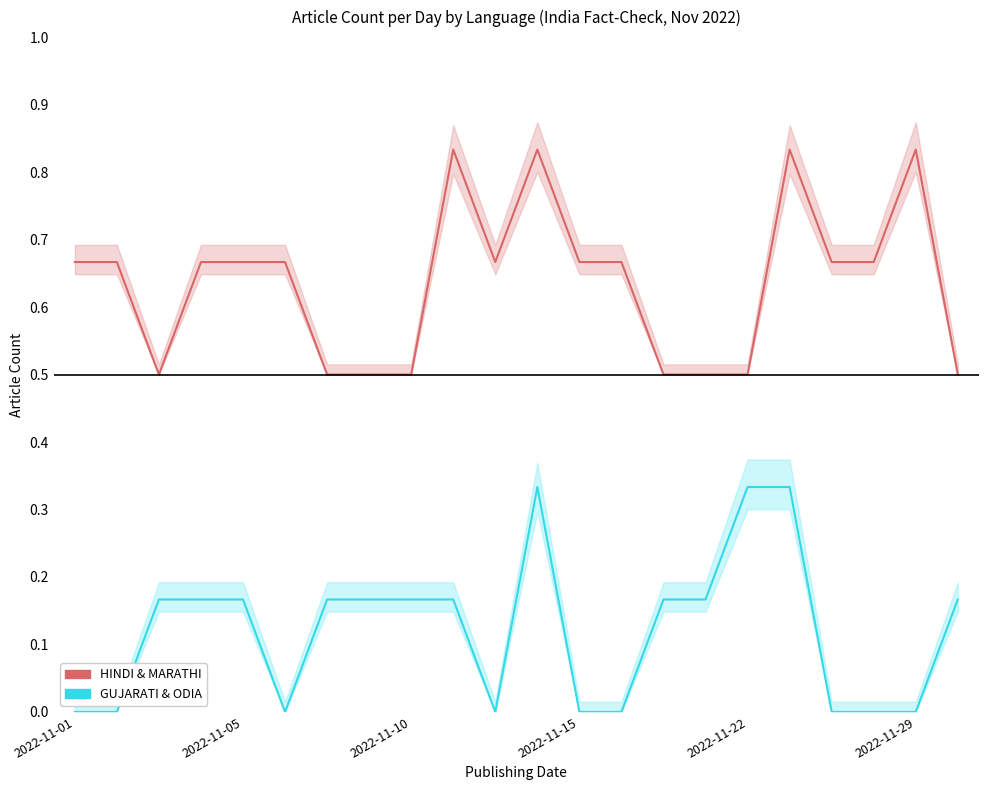

Where is GUJARATI & ODIA nearest to the value 0?

2022-11-01